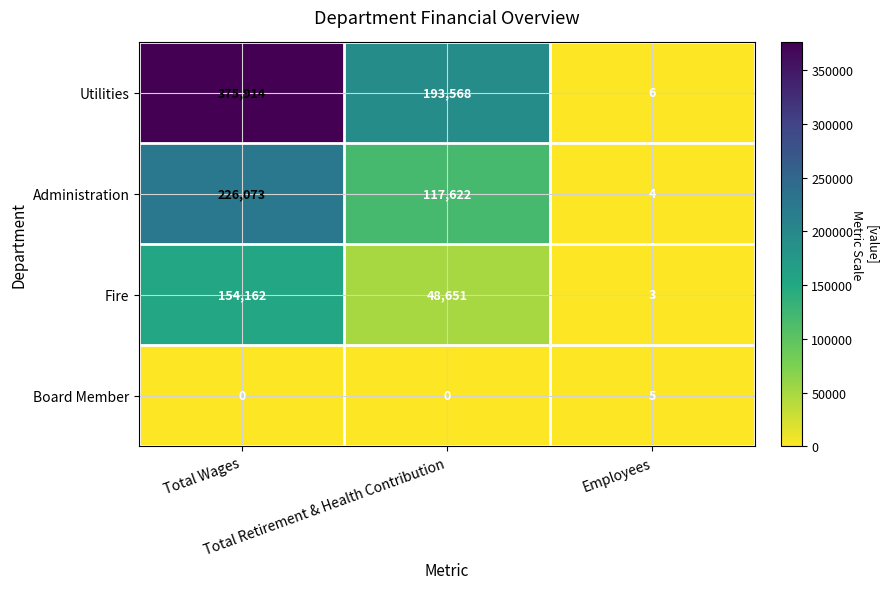

What is the greatest value displayed?

375914